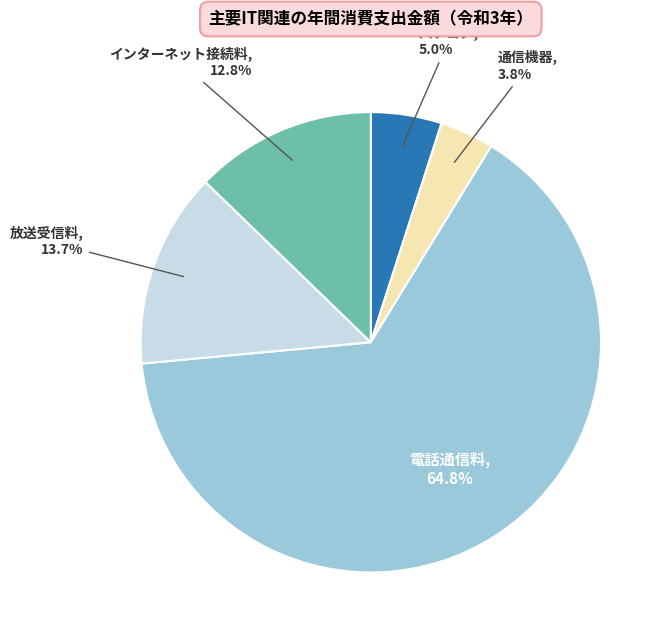

Is there any slice that represents more than half of the pie?

Yes